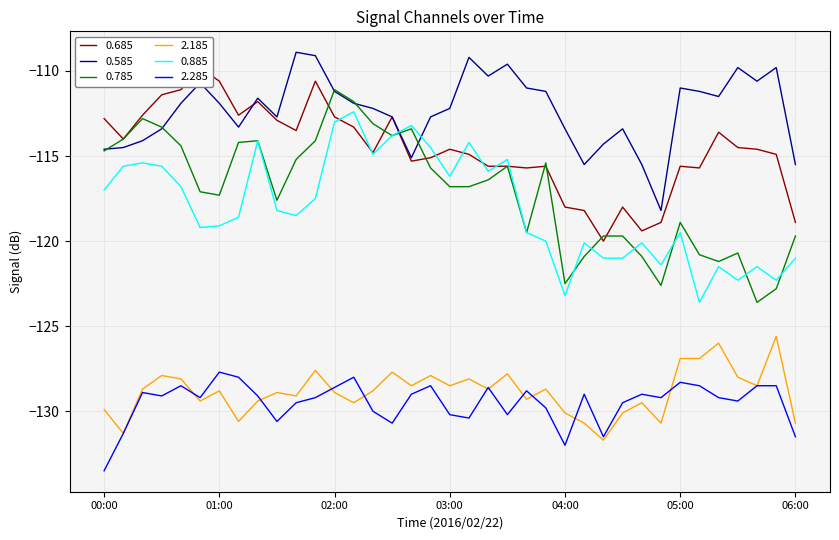

What is the minimum value shown in the chart?

-133.5